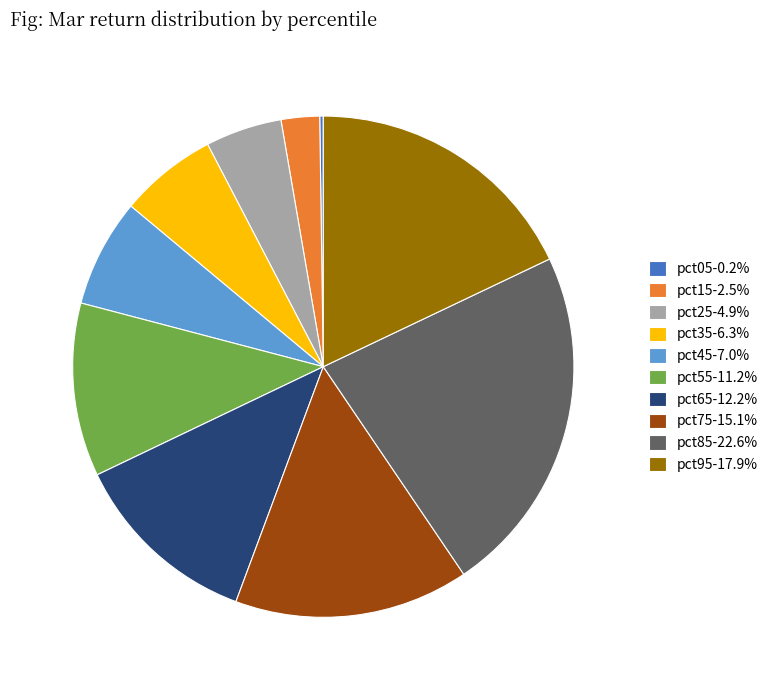

Does any single category account for the majority?

No